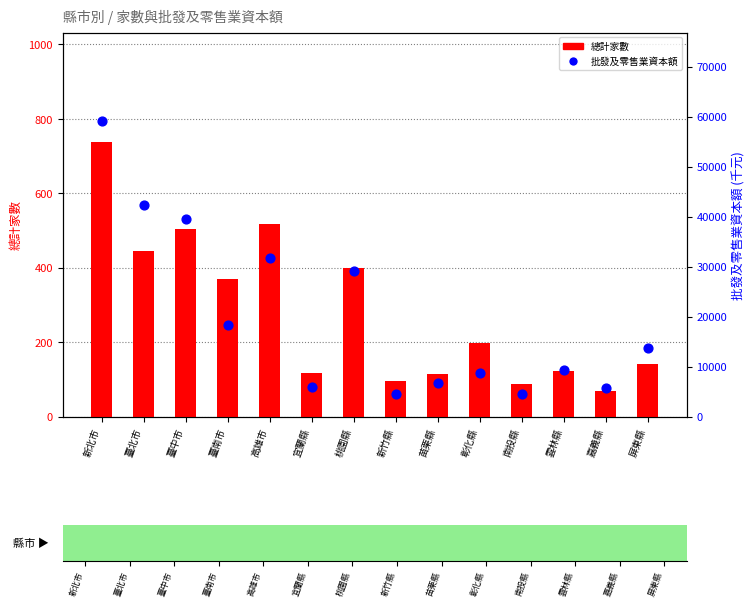

Is the value of 總計家數 at 臺北市 greater than the value of 批發及零售業資本額 at 臺中市?

No